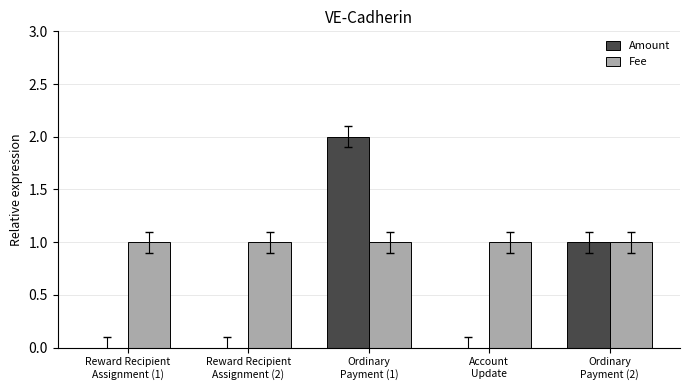

Which series has the largest total across all categories?

Fee